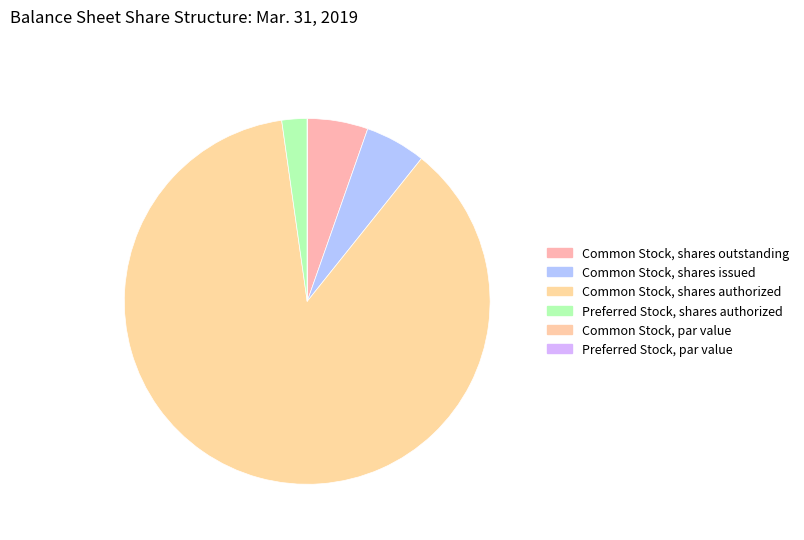

To the nearest percent, what is the combined percentage of Common Stock, shares authorized and Preferred Stock, par value?

87%